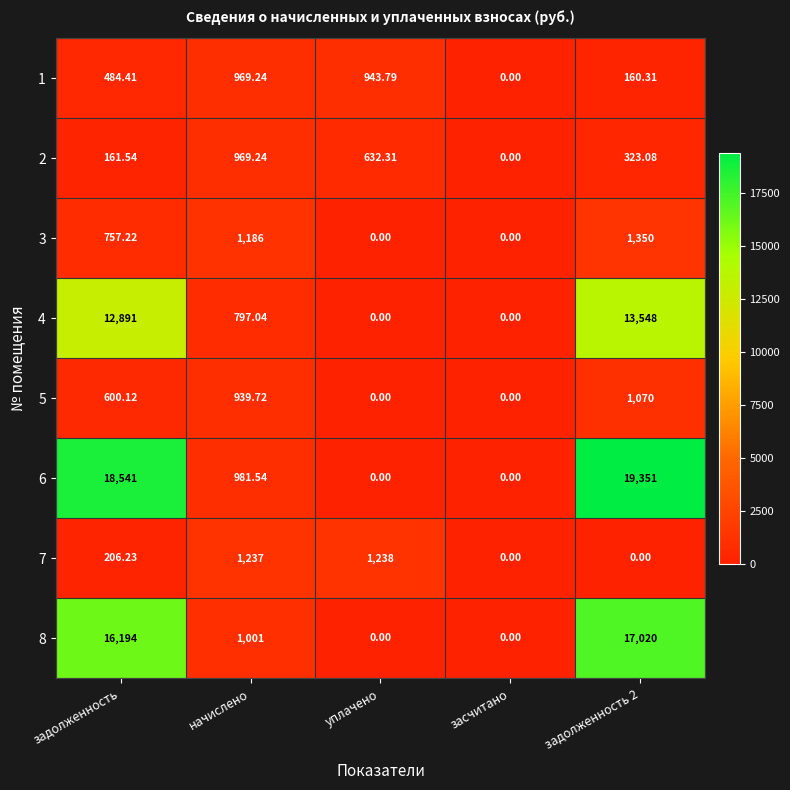

At which label does 1 reach its peak?

начислено